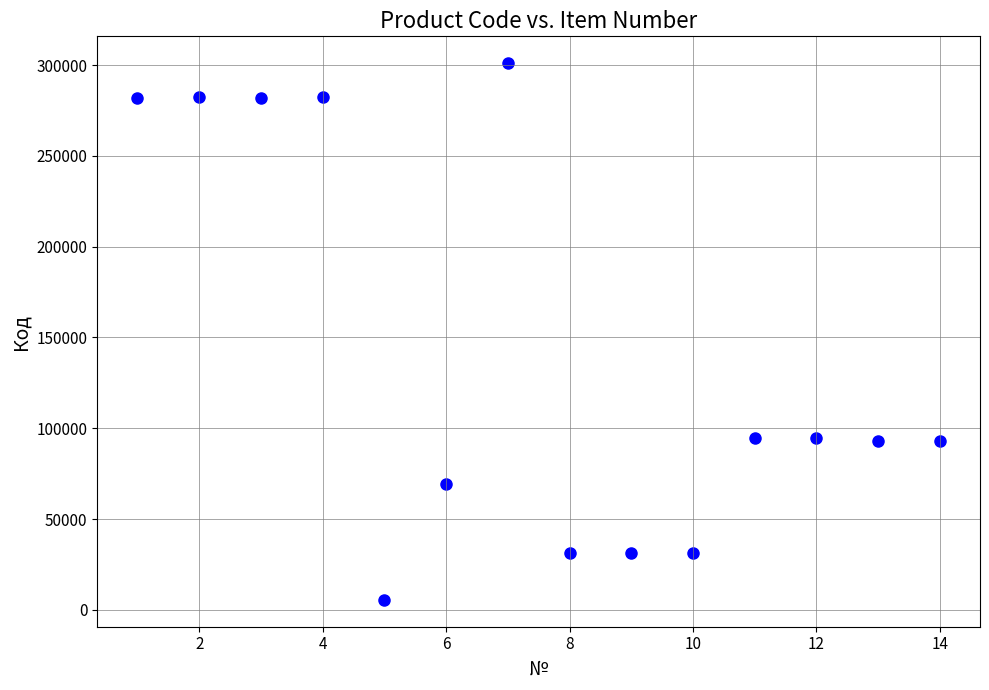

What is the range of Y values (max minus min)?

295503